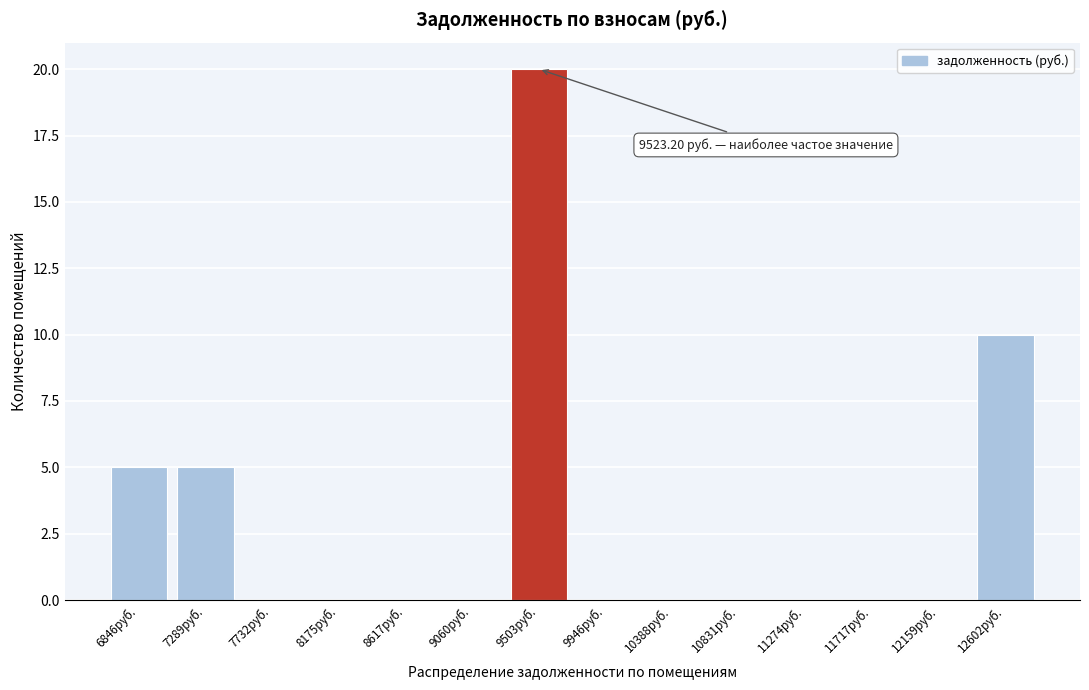

Reading left to right, extract all data points from this chart.

6846руб.=5	7289руб.=5	7732руб.=0	8175руб.=0	8617руб.=0	9060руб.=0	9503руб.=20	9946руб.=0	10388руб.=0	10831руб.=0	11274руб.=0	11717руб.=0	12159руб.=0	12602руб.=10